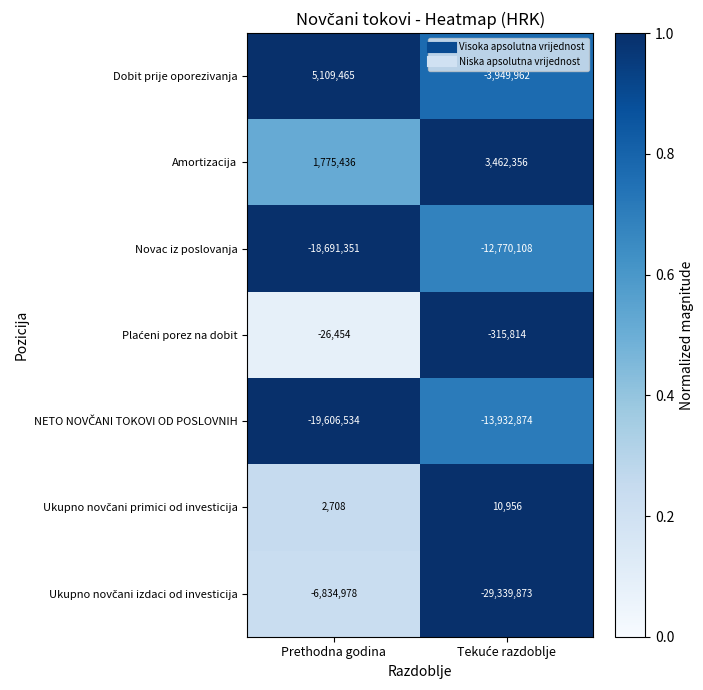

What is the average value of the Dobit prije oporezivanja series?

579752